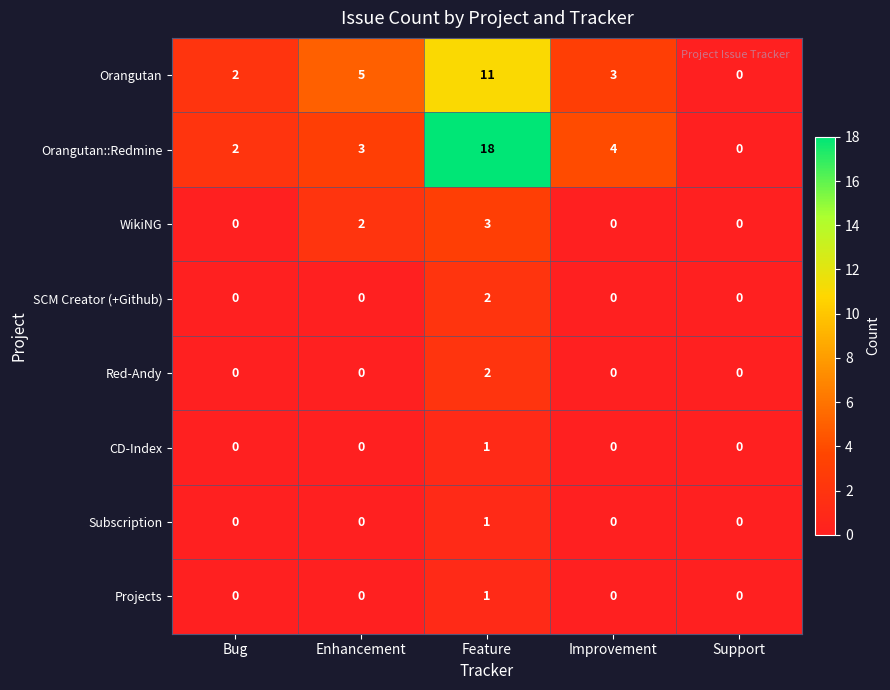

Which series has the largest total across all categories?

Orangutan::Redmine